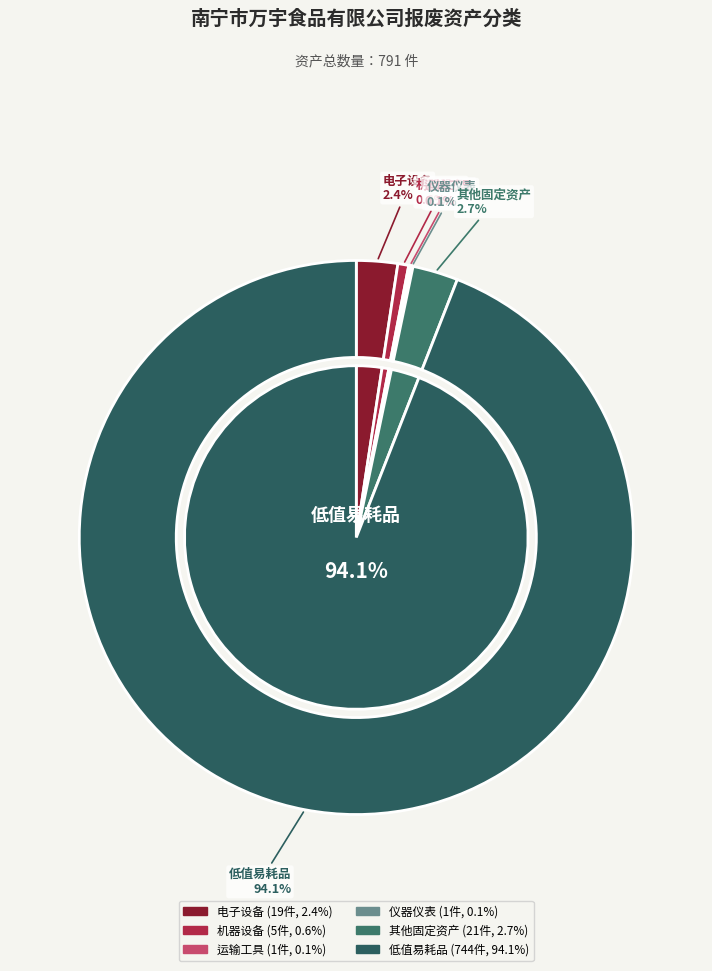

Rank the categories by value from highest to lowest.

低值易耗品, 其他固定资产, 电子设备, 机器设备, 运输工具, 仪器仪表